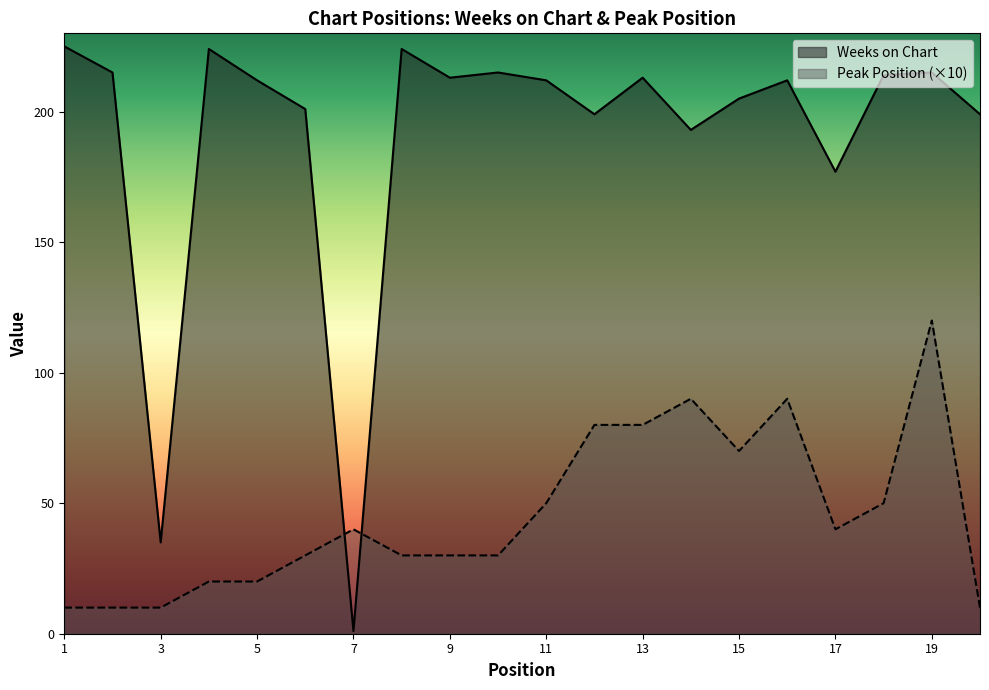

What is the sum of the Weeks on Chart values at 20 and 14?

392